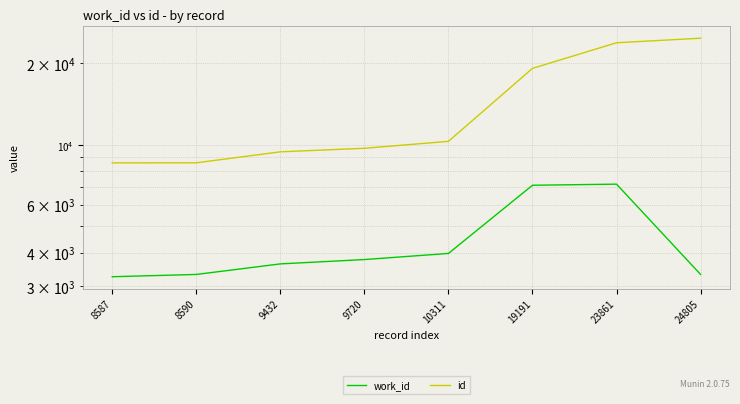

The value of id at 8587 is 8587. True or false?

True